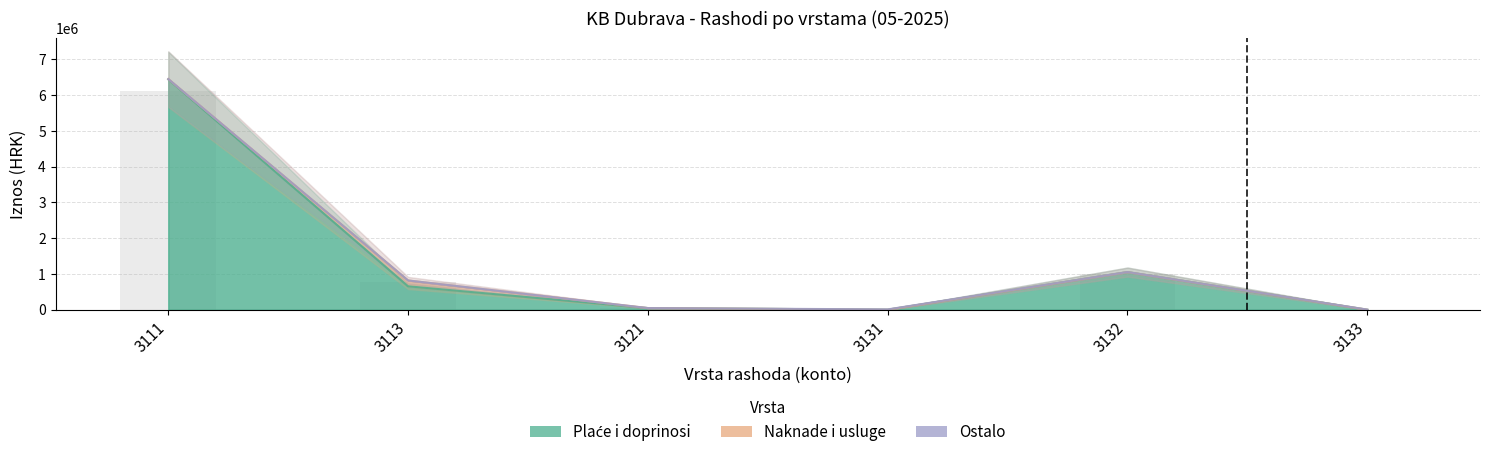

Is it true that Naknade i usluge equals 3158.7 at 3111?

False